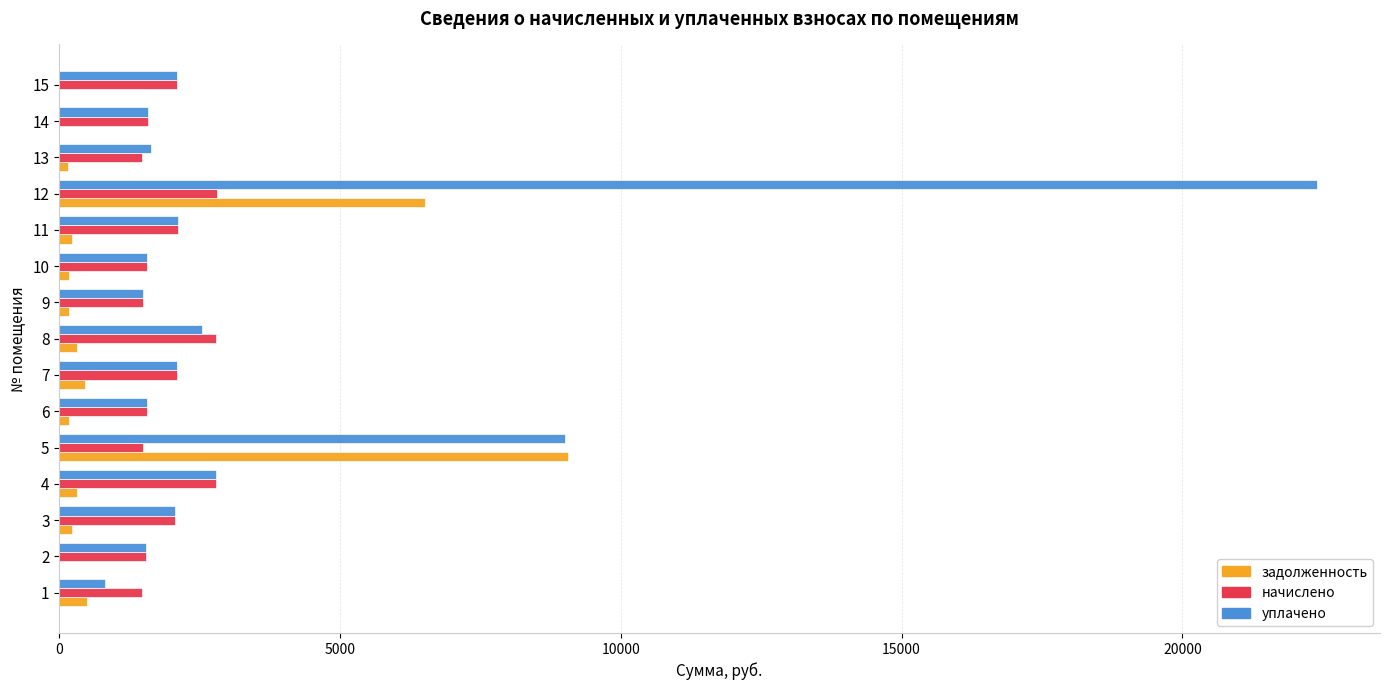

What is the maximum value for уплачено?

22399.9